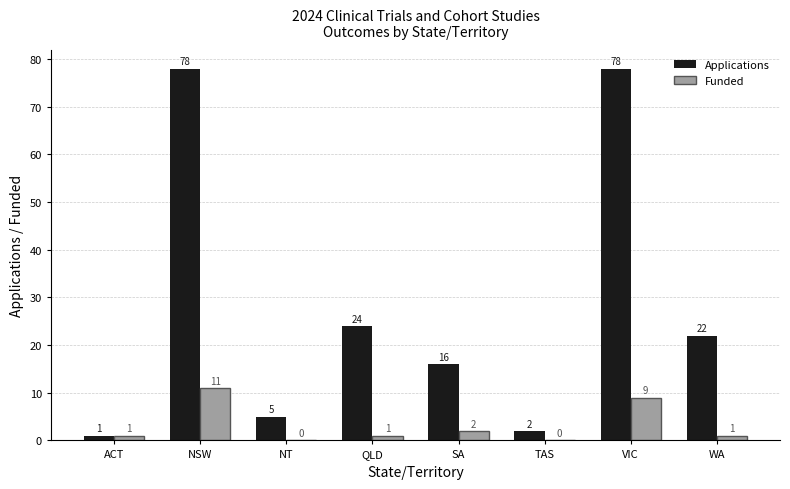

Reading left to right, list all the values displayed in this chart.

Applications: ACT=1	NSW=78	NT=5	QLD=24	SA=16	TAS=2	VIC=78	WA=22
Funded: ACT=1	NSW=11	NT=0	QLD=1	SA=2	TAS=0	VIC=9	WA=1